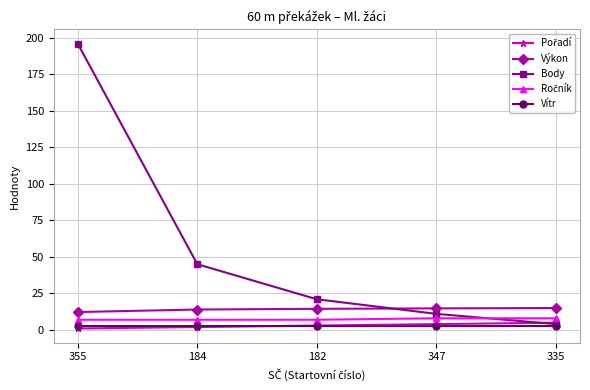

How many categories are shown in the chart?

5